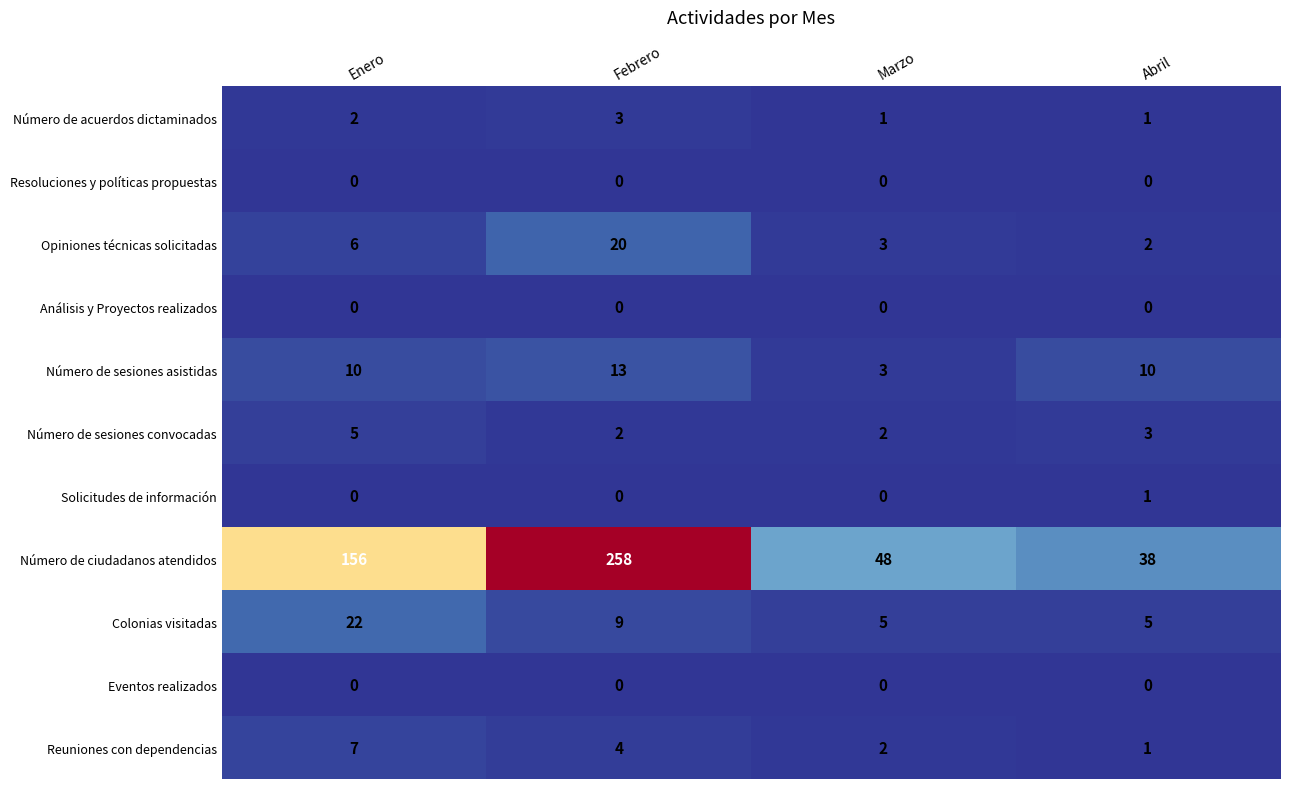

Count the Número de sesiones convocadas values in the range 2 to 5.

4